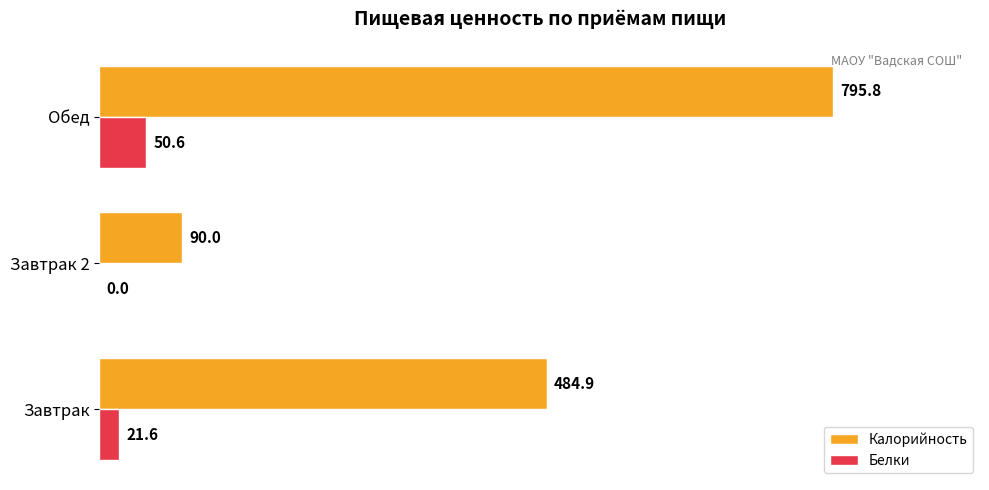

At which category is the sum across all series the highest?

Обед